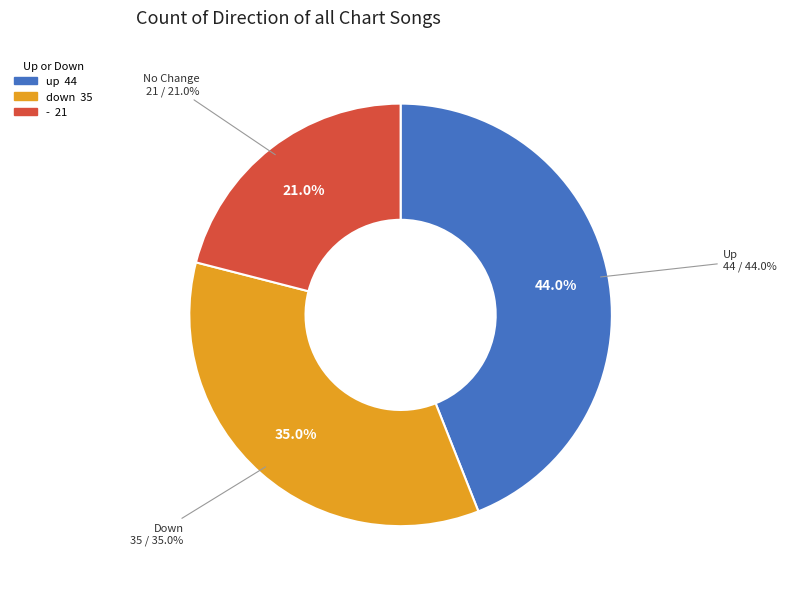

Which category has the smallest portion of the pie?

-